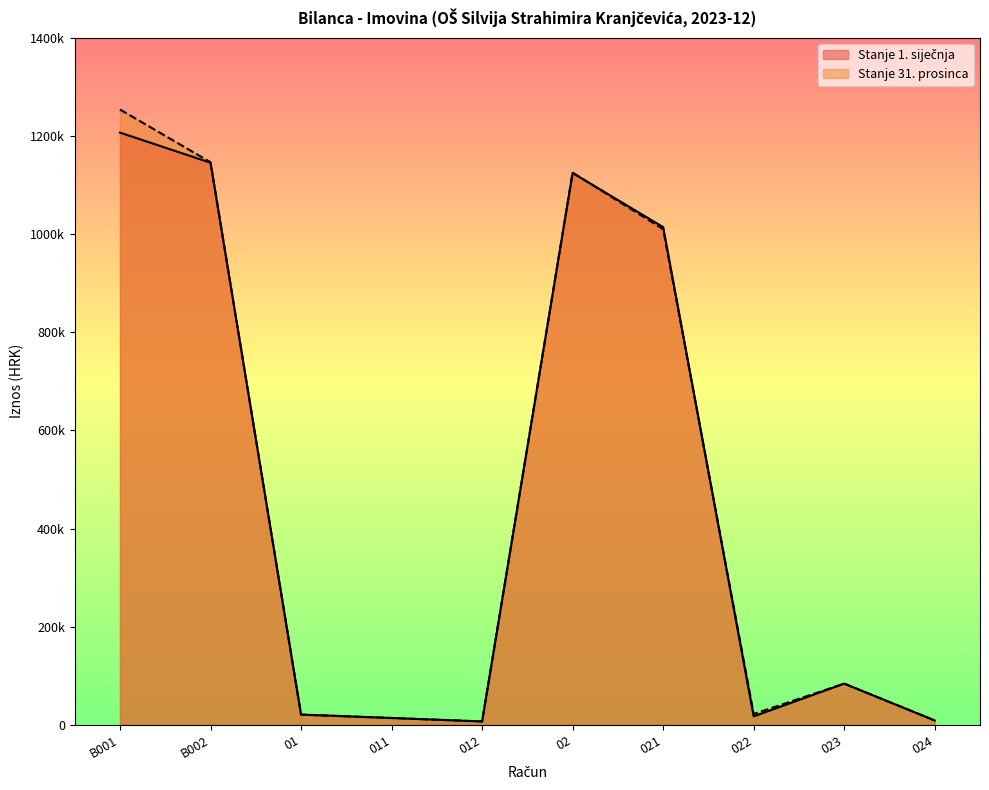

What is the approximate value of Stanje 1. siječnja at 02?

1124350.1